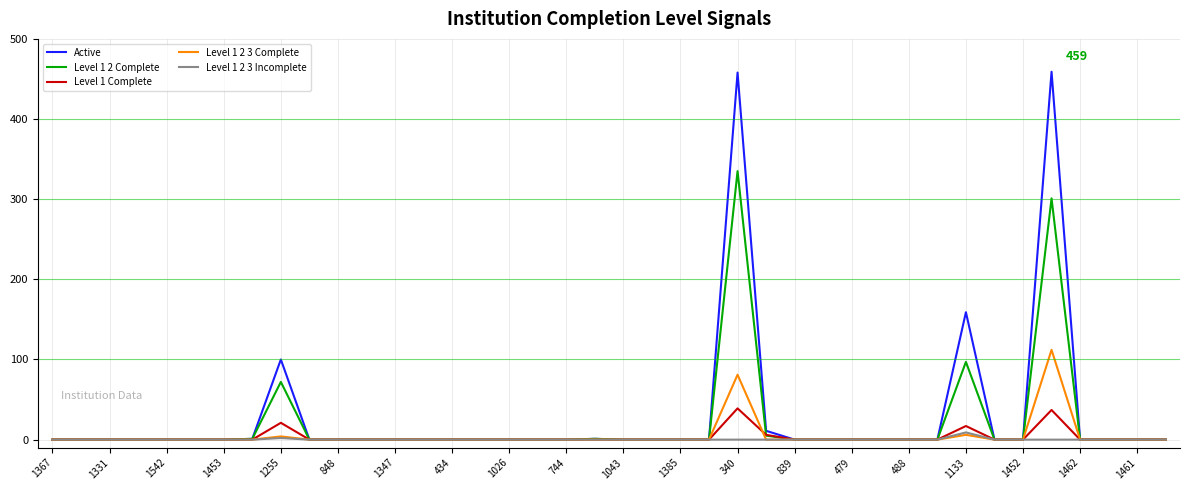

Which series has the largest range (max minus min)?

Active